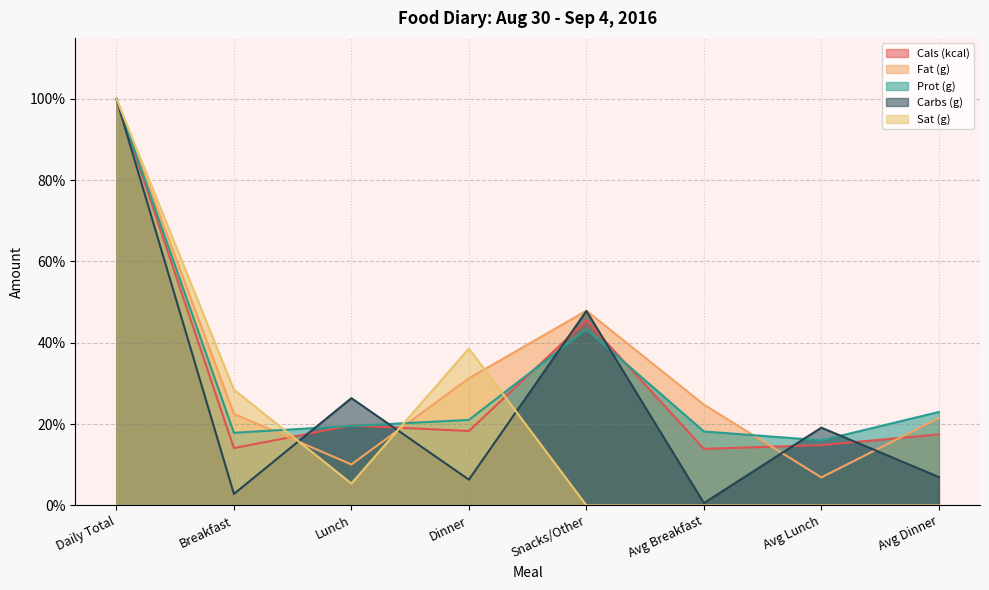

The Cals (kcal) series shows 0.2 at Dinner. True or false?

True